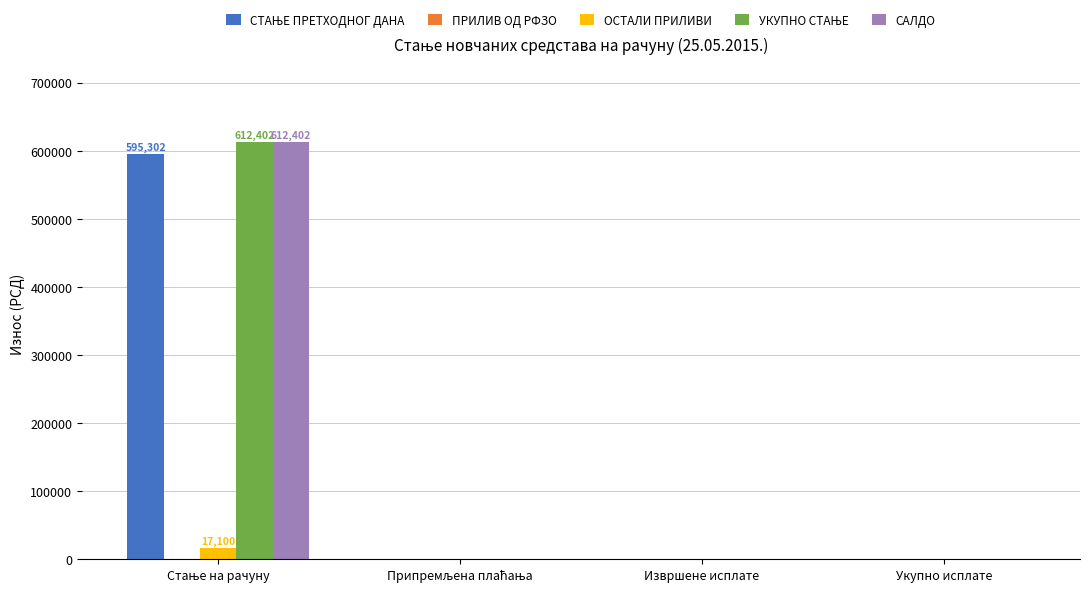

The САЛДО series shows 0.0 at Укупно исплате. True or false?

True